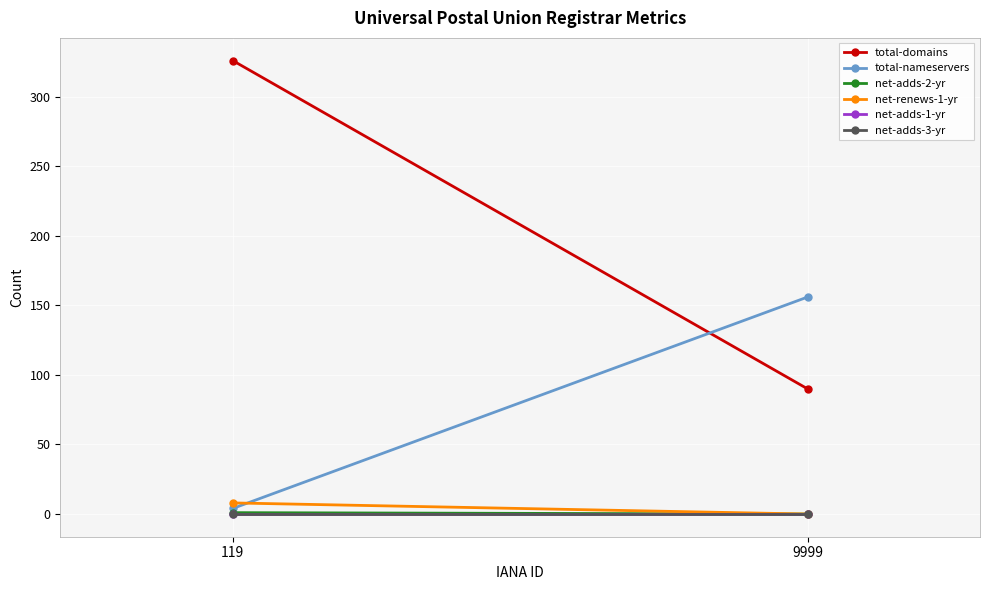

Between 119 and 9999, which series saw the biggest shift?

total-domains